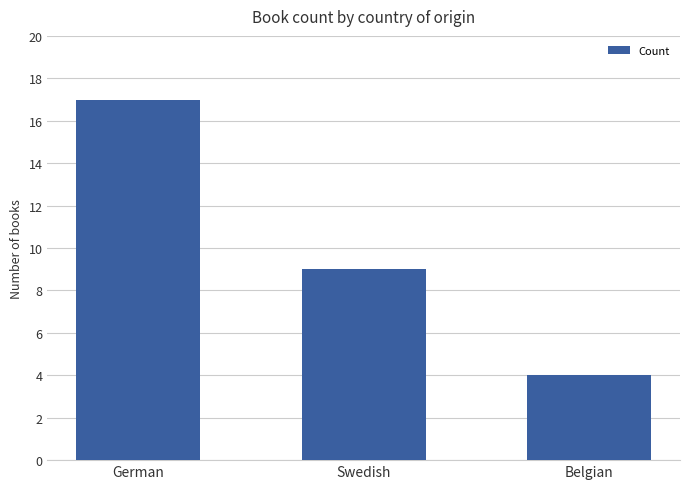

How many data points does each series have?

3